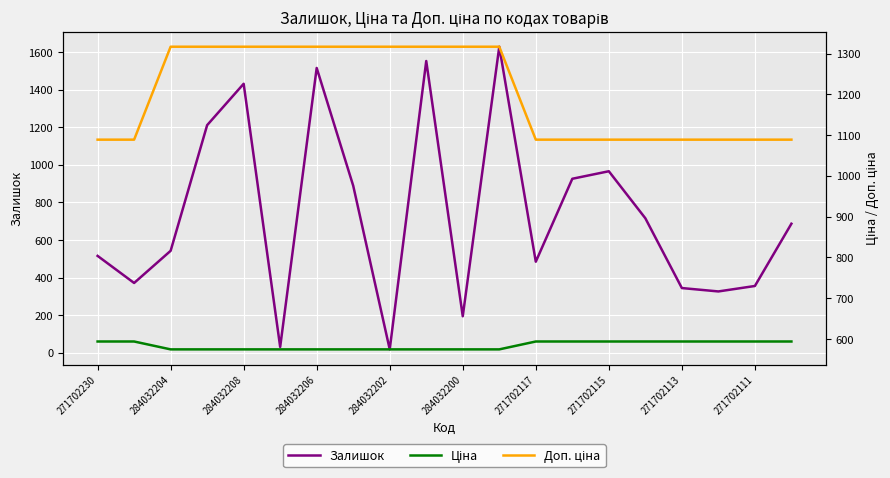

True or false: Залишок and Ціна intersect in this chart.

True